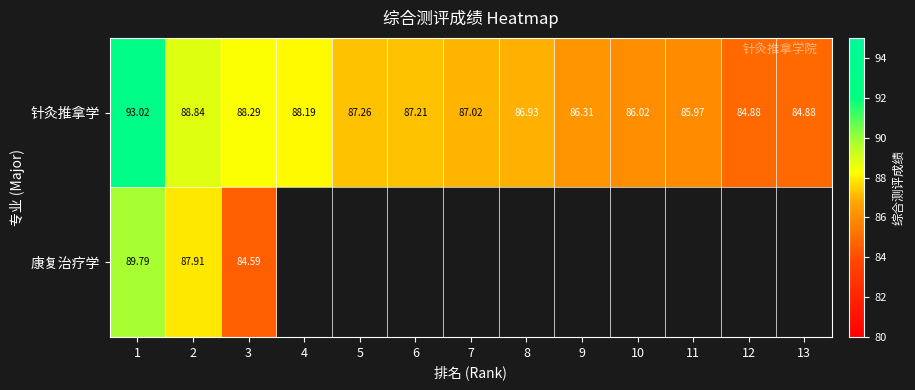

Which series changed the most between 2 and 3?

康复治疗学